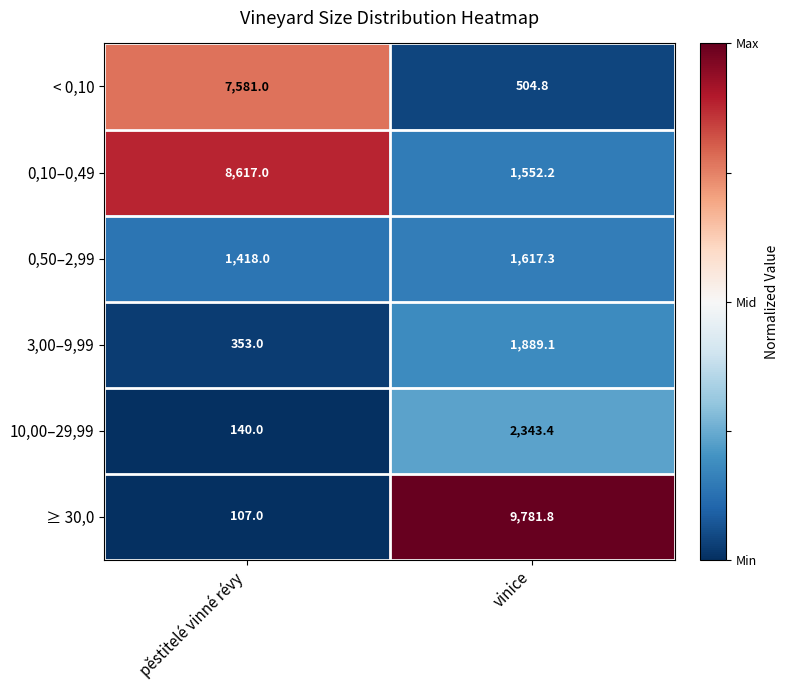

Rank the series at vinice from lowest to highest value.

< 0,10, 0,10–0,49, 0,50–2,99, 3,00–9,99, 10,00–29,99, ≥ 30,0